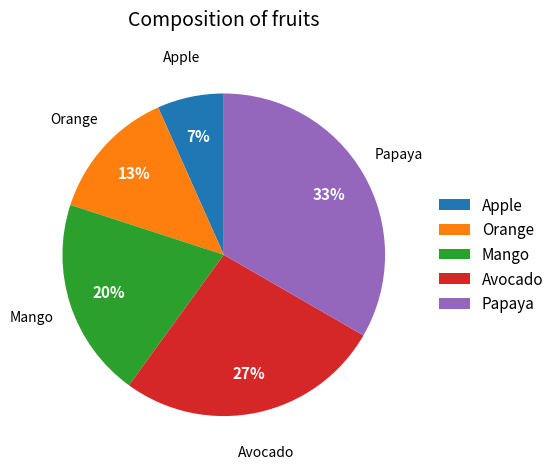

Which category has the smallest portion of the pie?

Apple